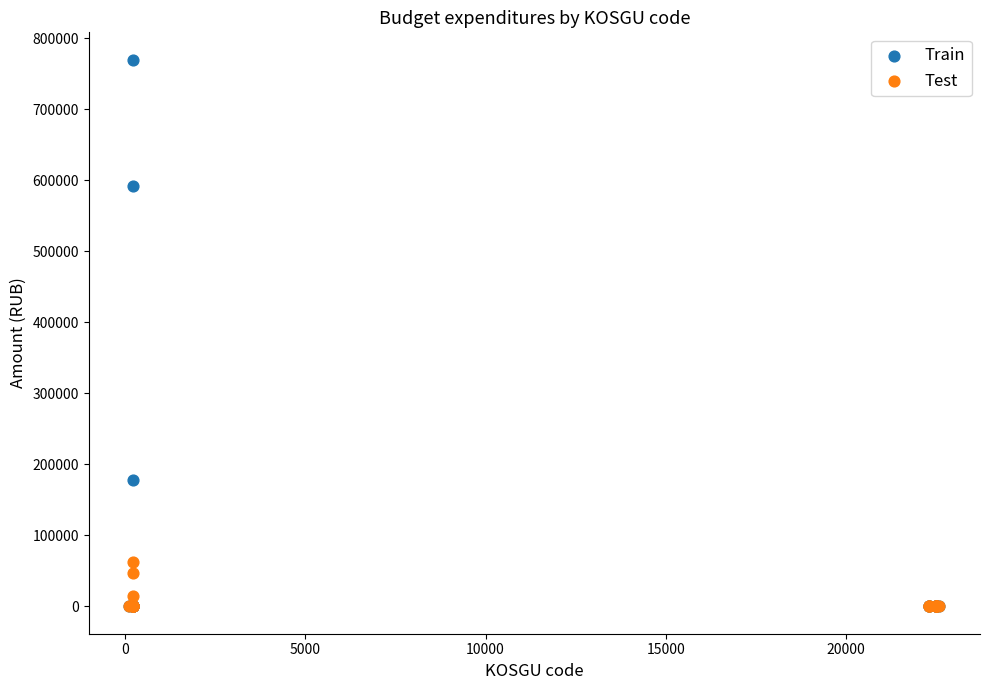

What are all the series names shown in the legend?

Train, Test